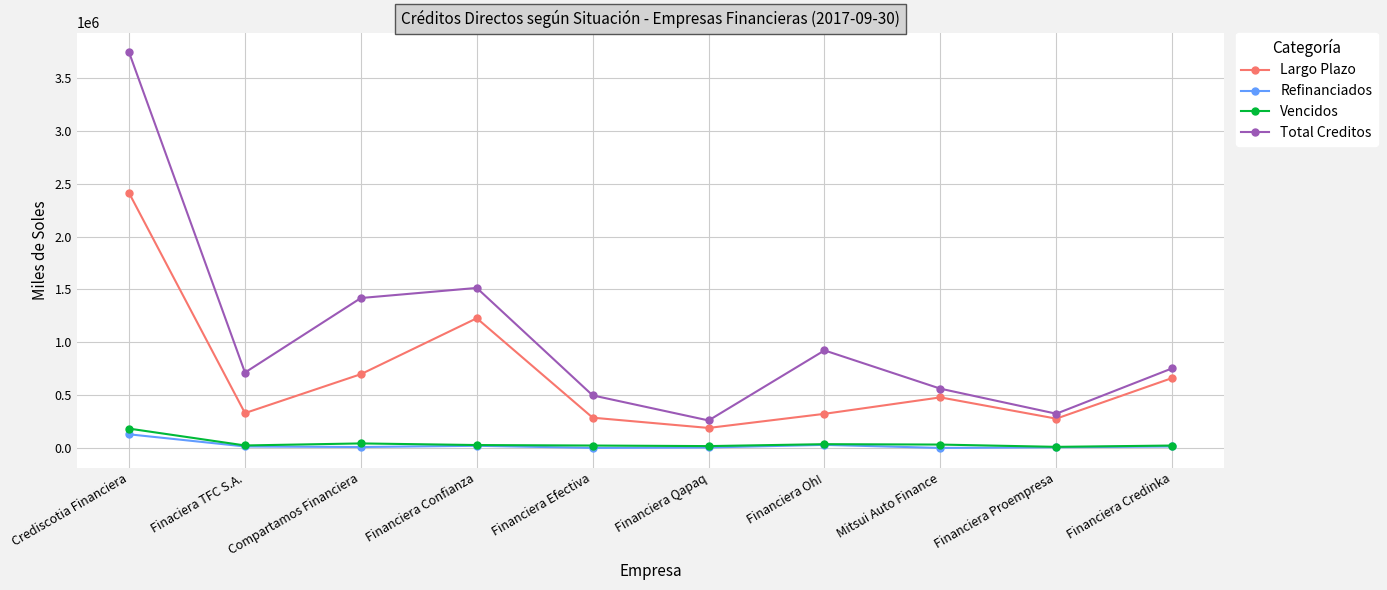

Where is Largo Plazo nearest to the value 1301122?

Financiera Confianza